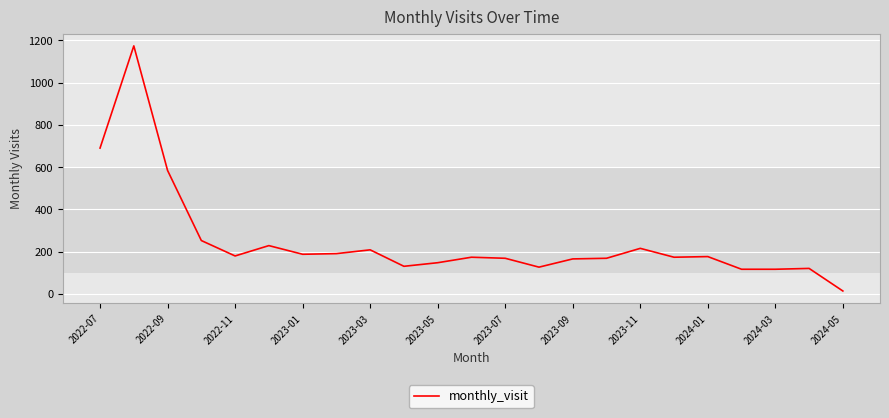

What is the difference between the maximum and minimum values?

1161